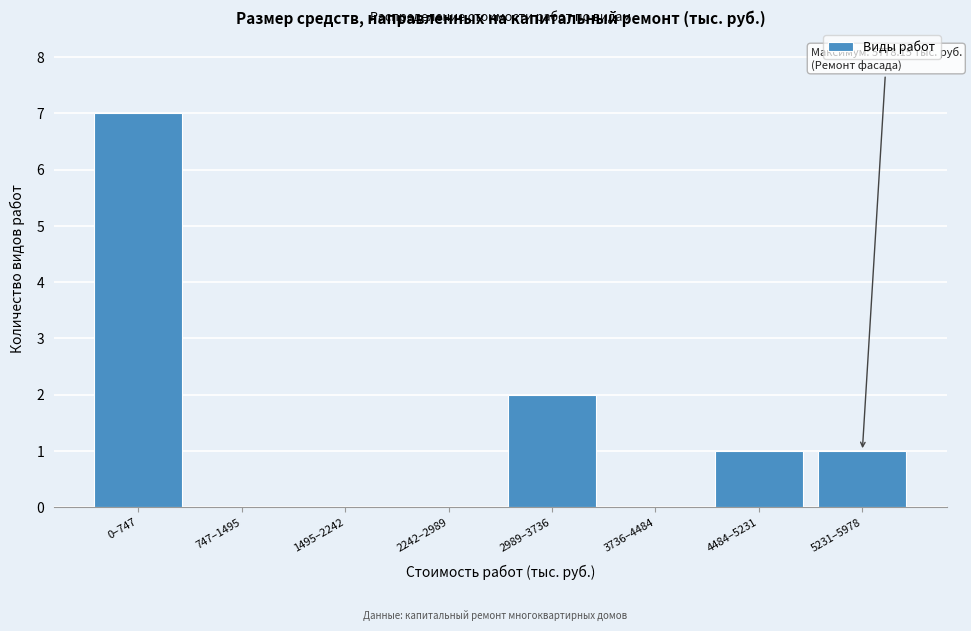

Reading left to right, transcribe all the data shown in this chart.

0–747=7	747–1495=0	1495–2242=0	2242–2989=0	2989–3736=2	3736–4484=0	4484–5231=1	5231–5978=1